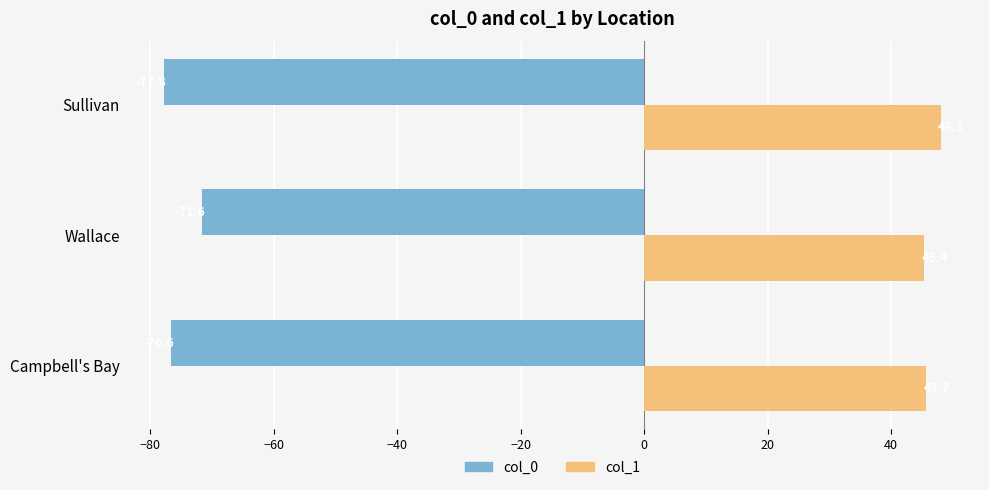

The value of col_0 at Wallace is -45.0. True or false?

False